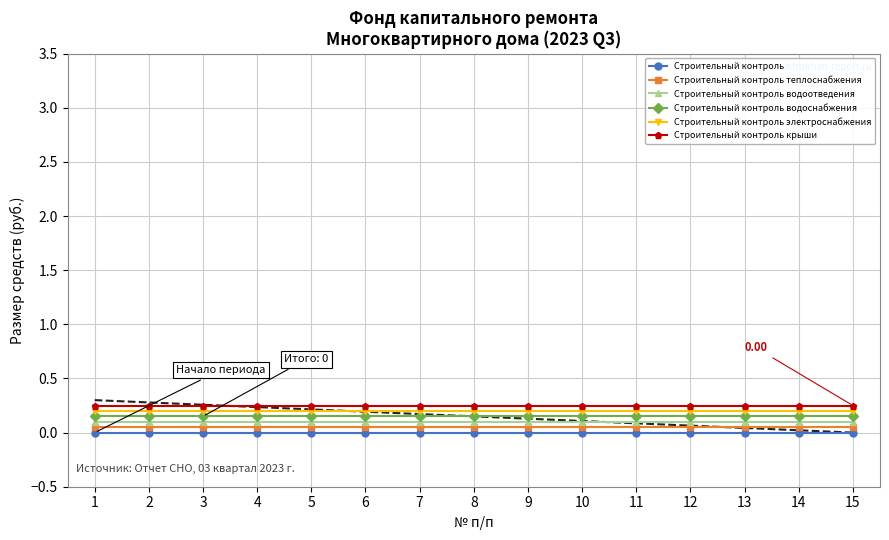

Is it true that Строительный контроль водоотведения equals 0.1 at 4?

True